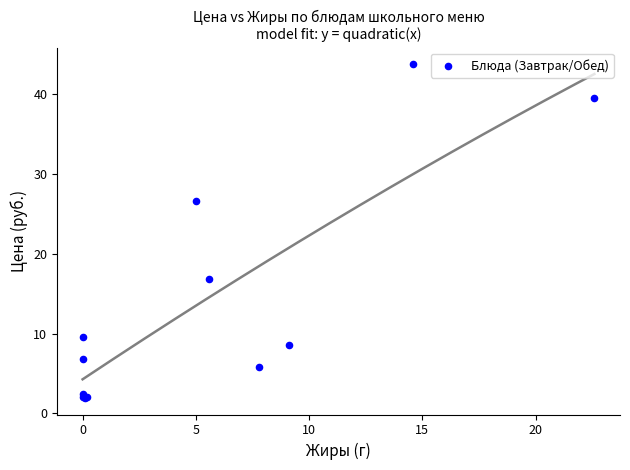

What Y value in the scatter plot is closest to 22?

26.6